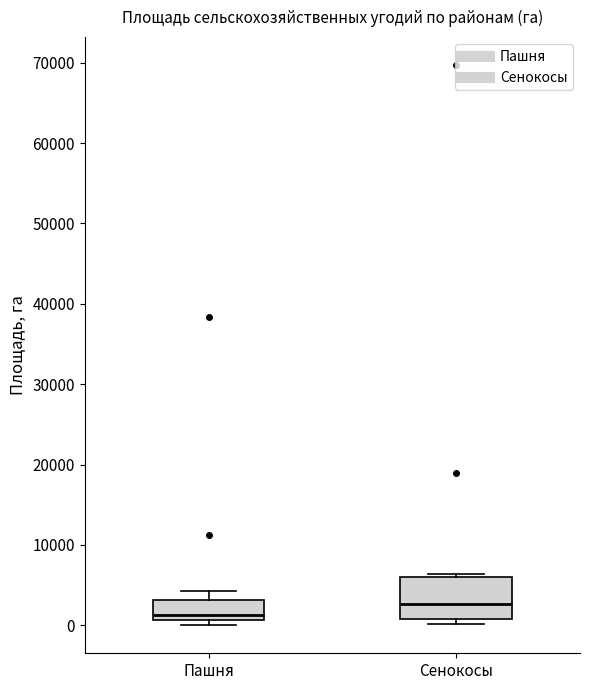

Which box is the tallest, from its lower edge to its upper edge?

Сенокосы